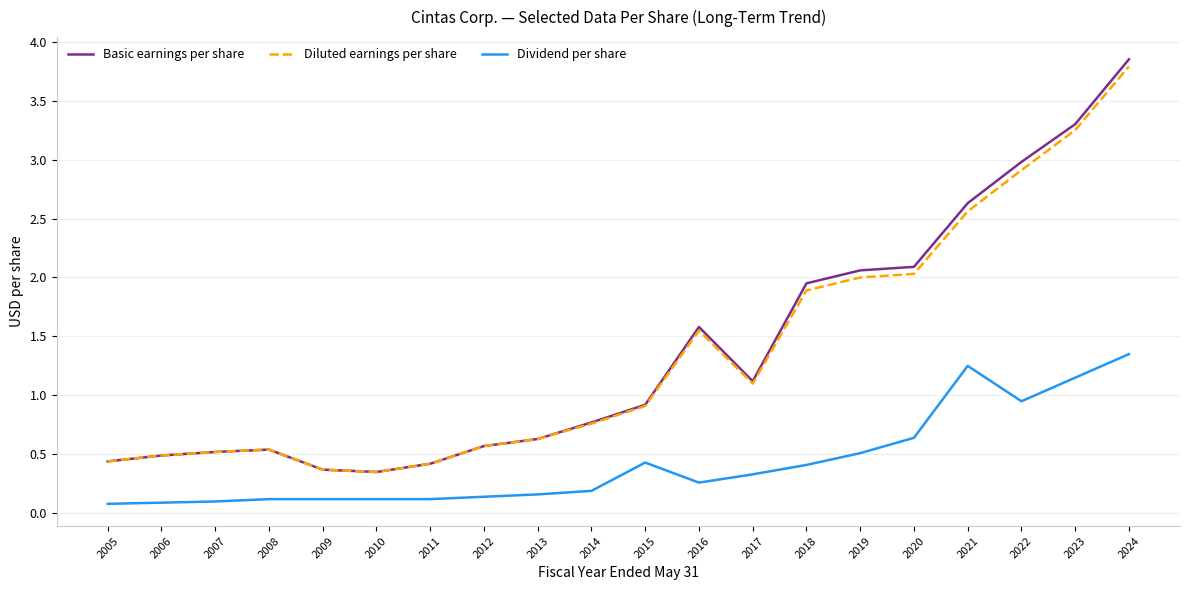

The value of Basic earnings per share at 2017 is 1.1. True or false?

True